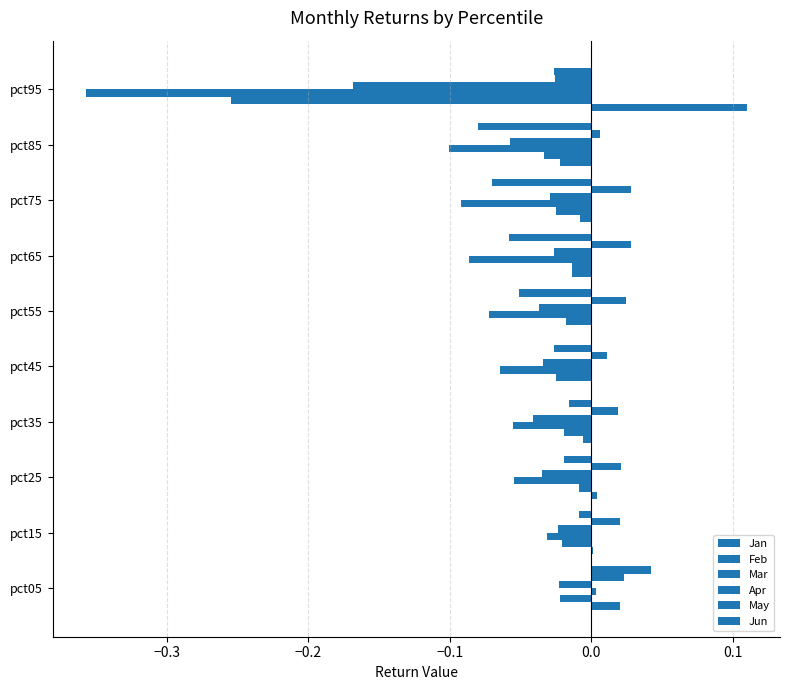

How many categories are shown in the chart?

10